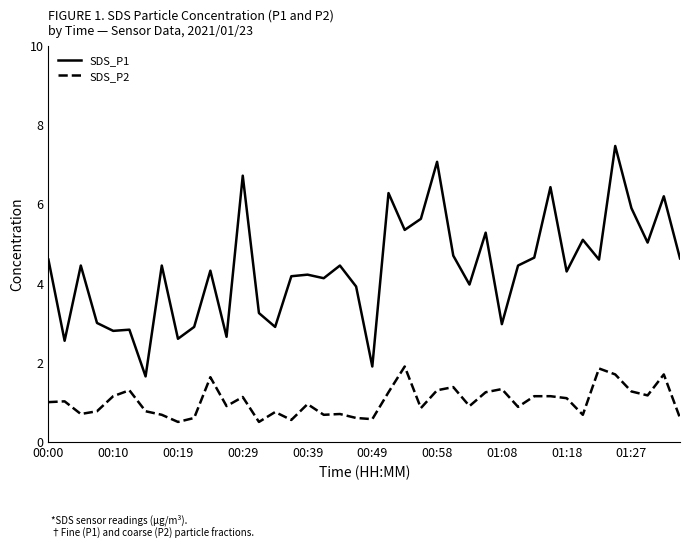

What is the highest value of the SDS_P2 series?

1.9